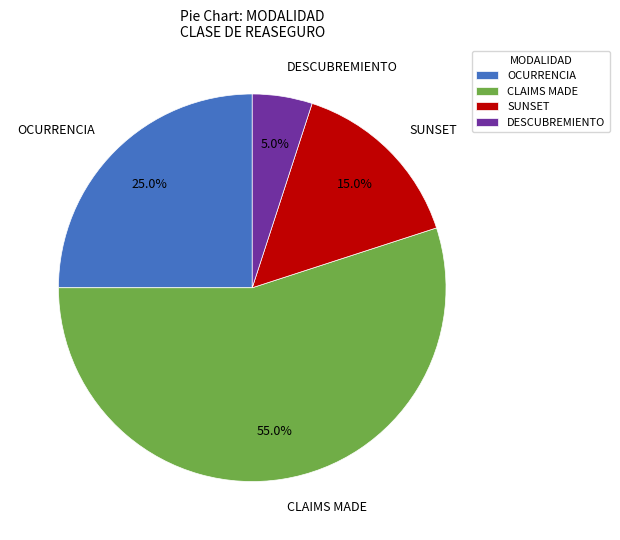

Rank the categories by value from highest to lowest.

CLAIMS MADE, OCURRENCIA, SUNSET, DESCUBREMIENTO